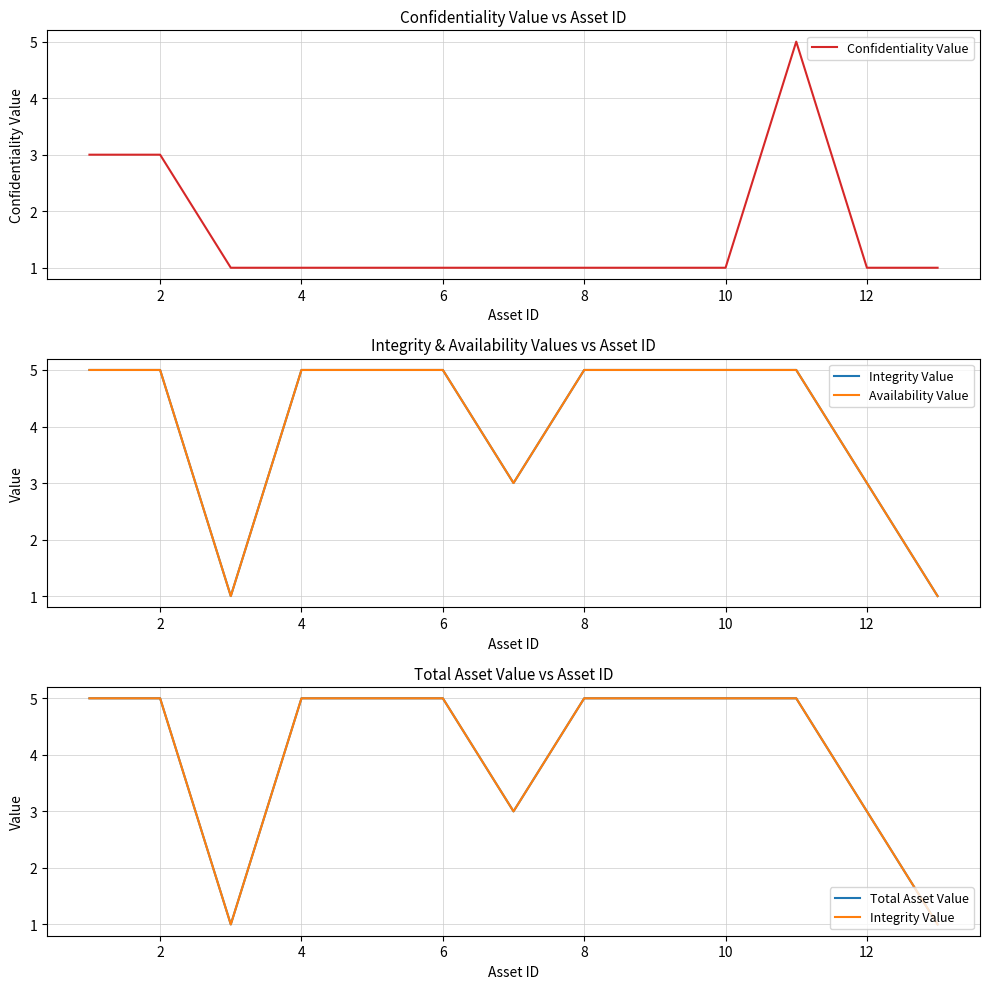

True or false: Confidentiality Value has a value of 0 at 6.

False